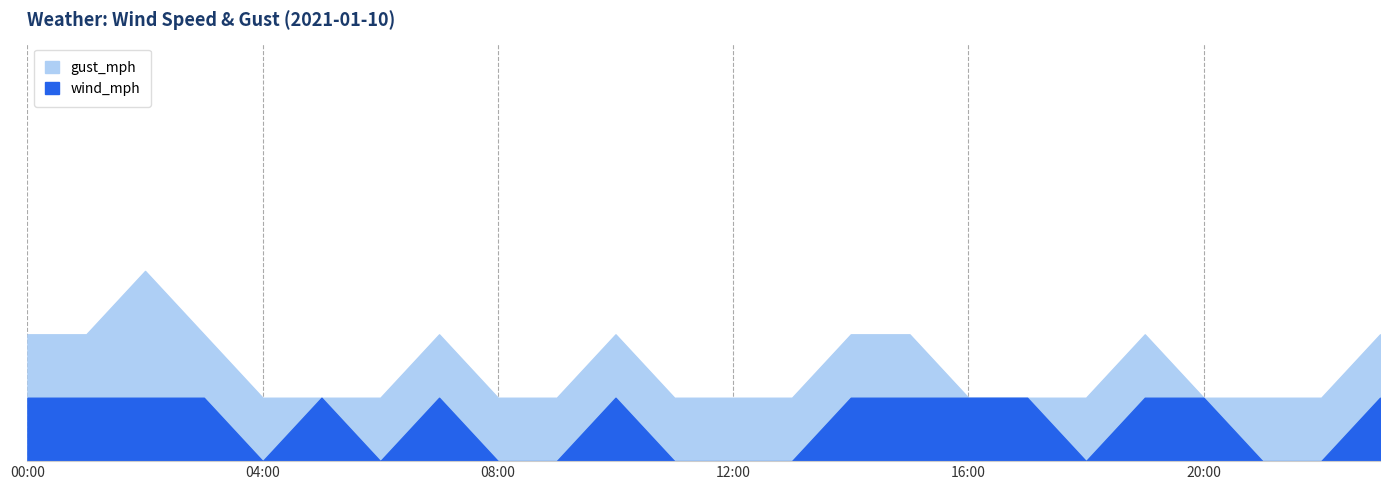

Read the wind_mph value at 00:00.

1